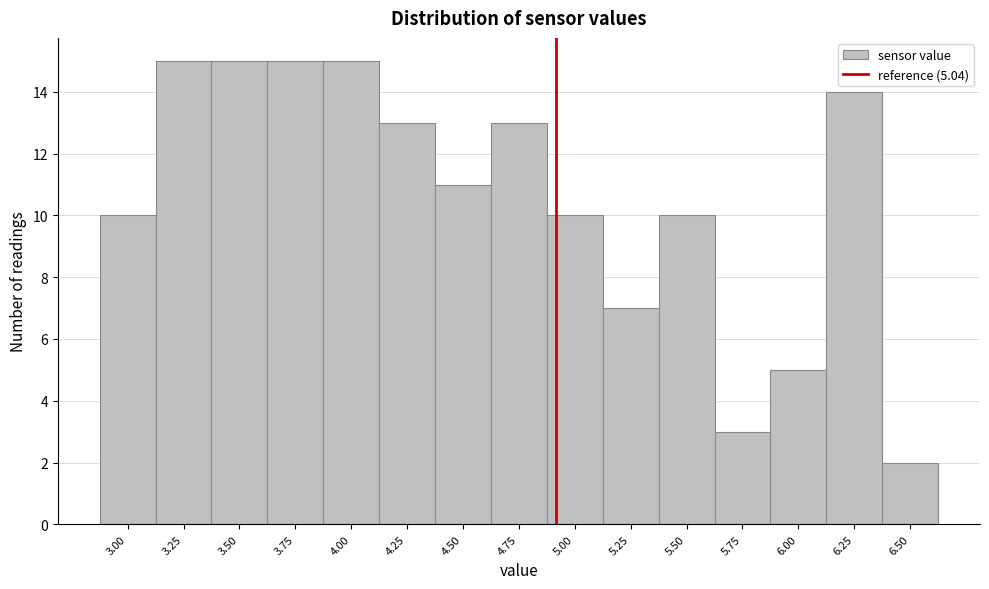

Reading left to right, what are all the values shown in this chart?

10	15	15	15	15	13	11	13	10	7	10	3	5	14	2